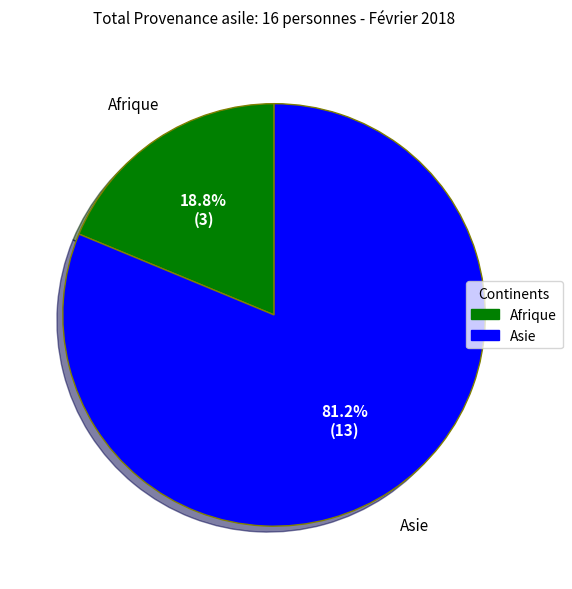

How many slices are in this pie chart?

2